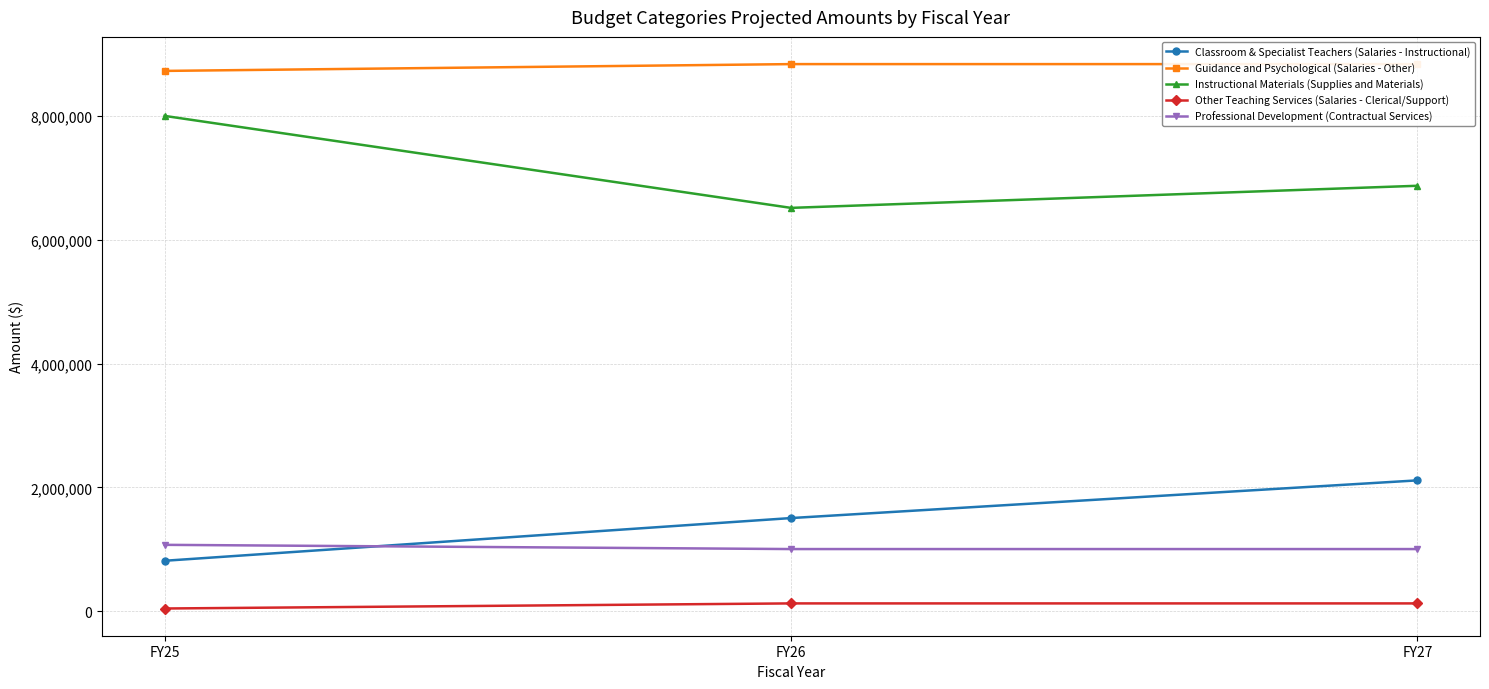

Which has a higher value, FY27 or FY25?

FY27